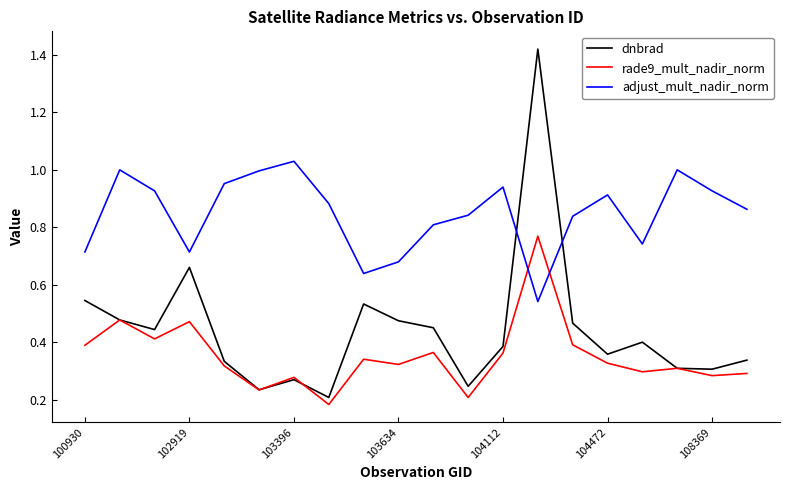

List the series in order of their peak value, lowest first.

rade9_mult_nadir_norm, adjust_mult_nadir_norm, dnbrad